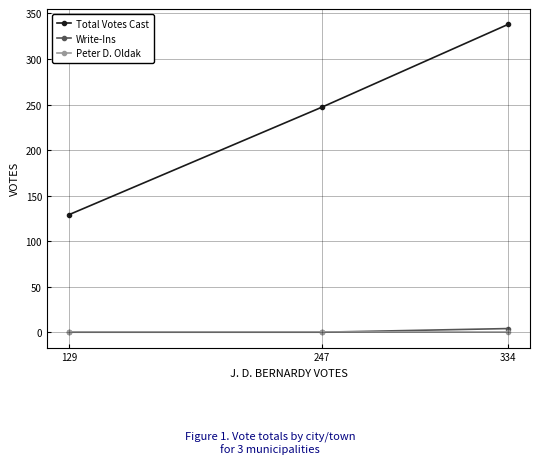

What is the total value across all series at 334?

342